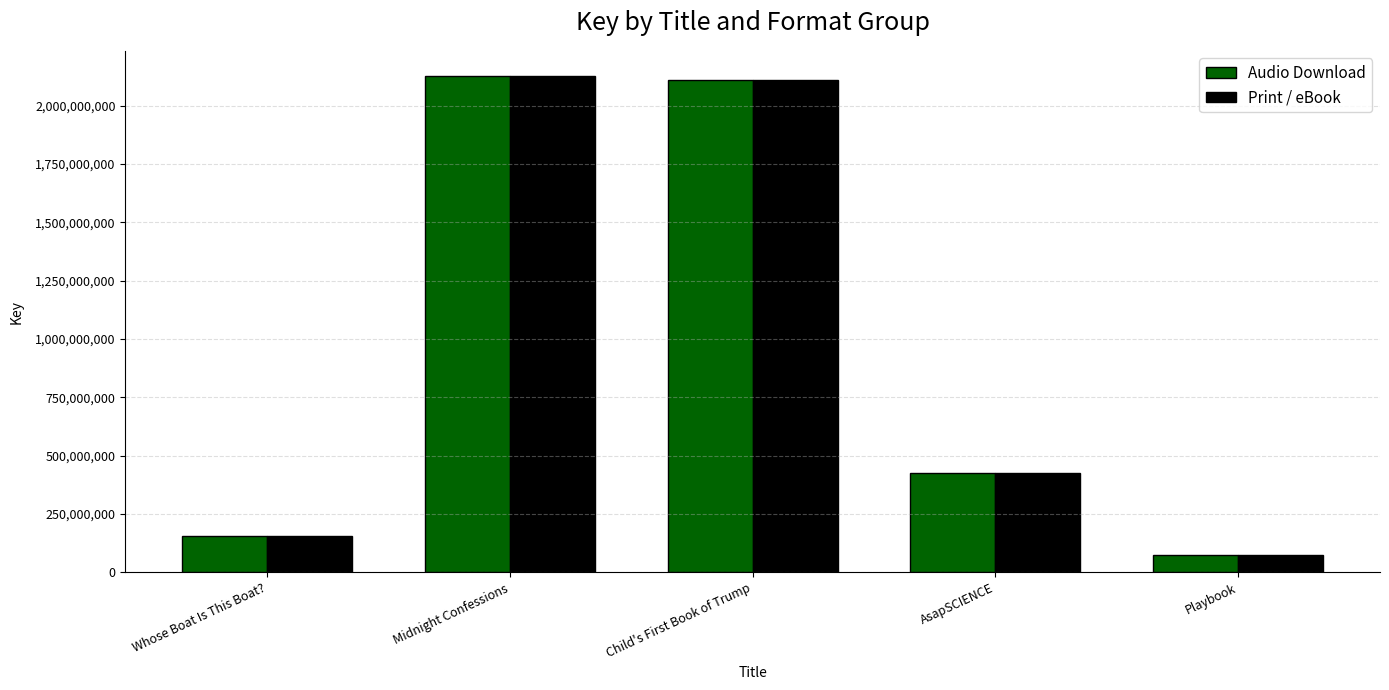

Is it true that Audio Download equals 156934403 at Whose Boat Is This Boat??

True